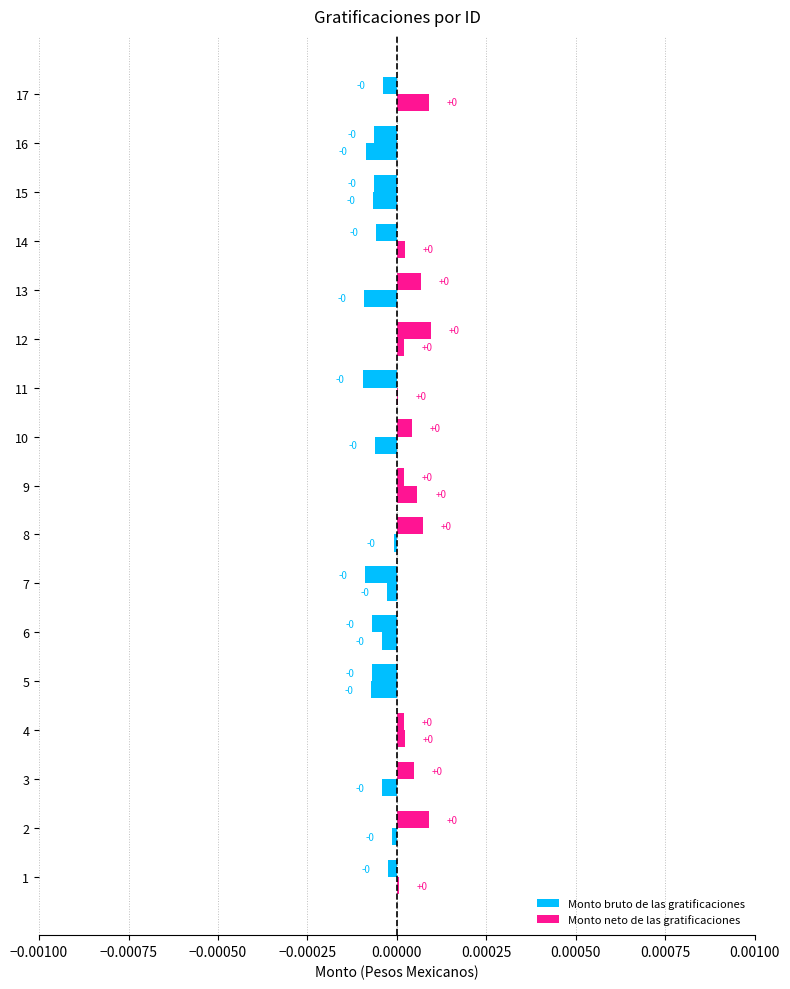

What position from the left is 0.00000?

5